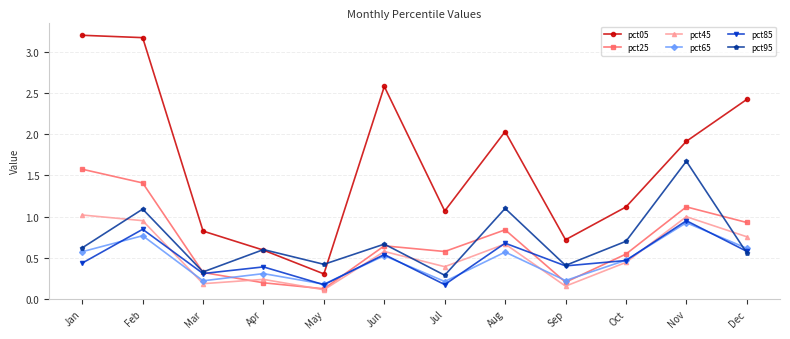

Does the chart display data point markers on the line(s)?

Yes